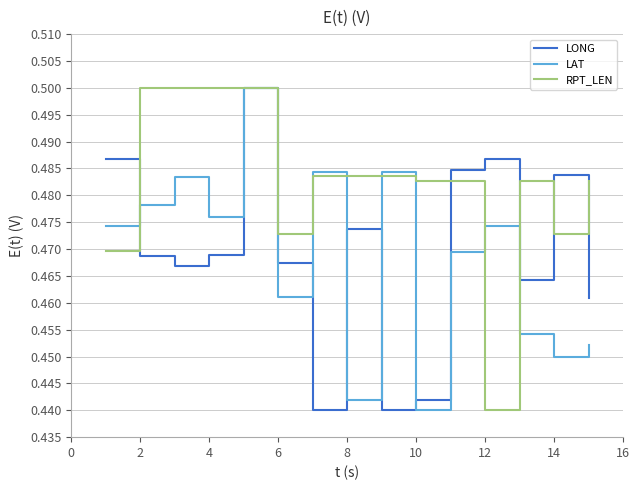

What are all the series names shown in the legend?

LONG, LAT, RPT_LEN